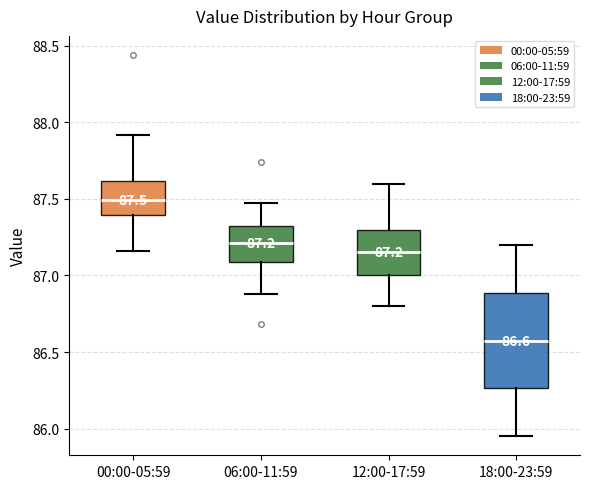

Comparing the boxes themselves (not the whiskers), which one is the tallest?

18:00-23:59